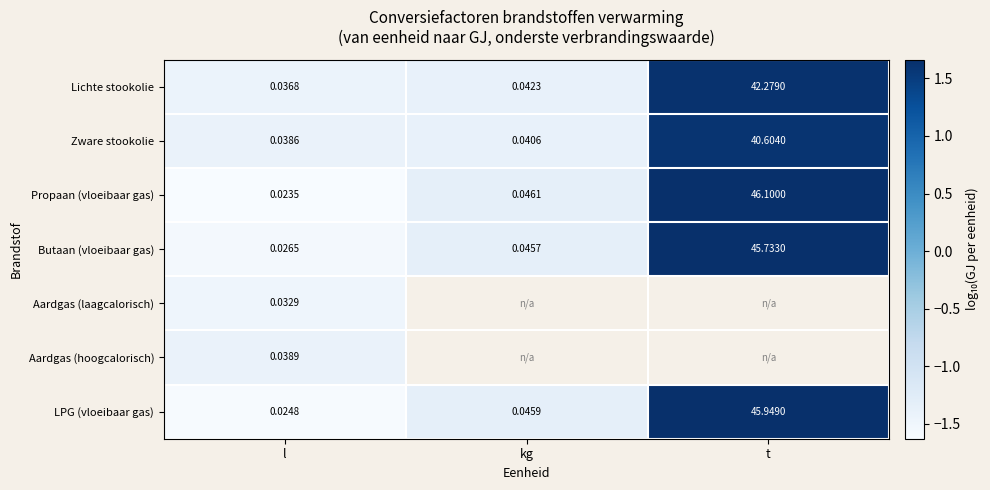

At which label is LPG (vloeibaar gas) closest to 22?

kg